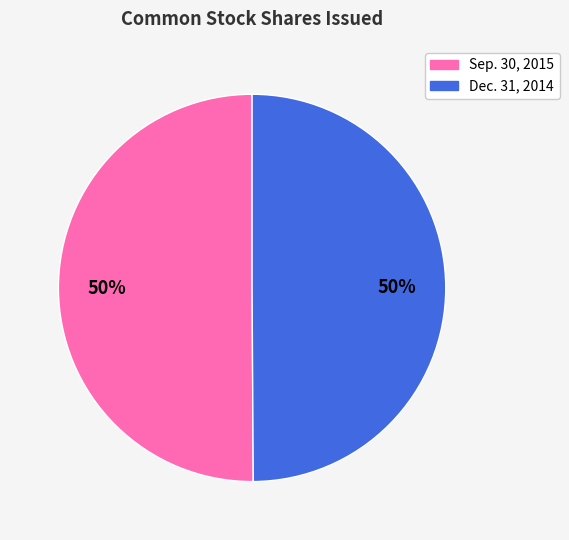

To the nearest percent, what is the average slice percentage?

50%